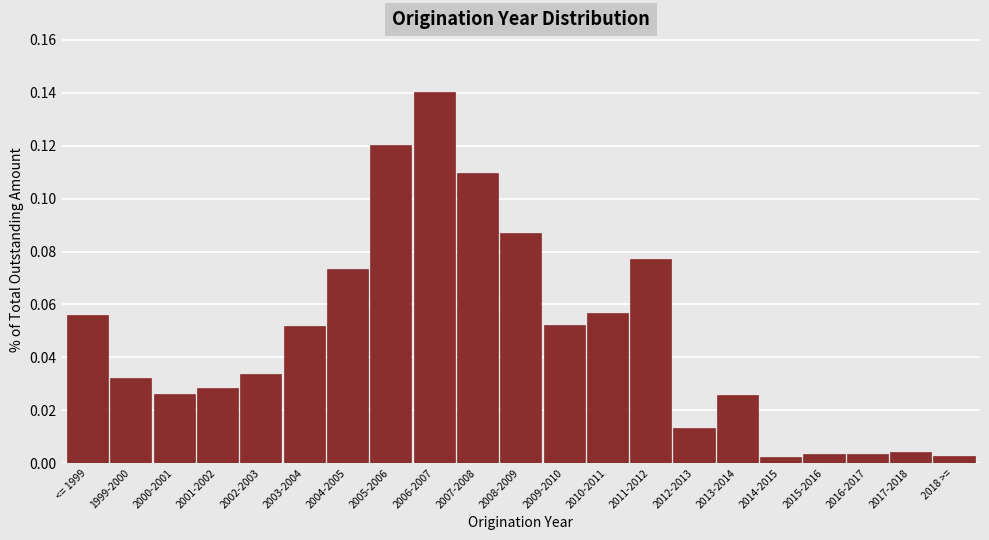

Which category has the highest value across all series?

2006-2007